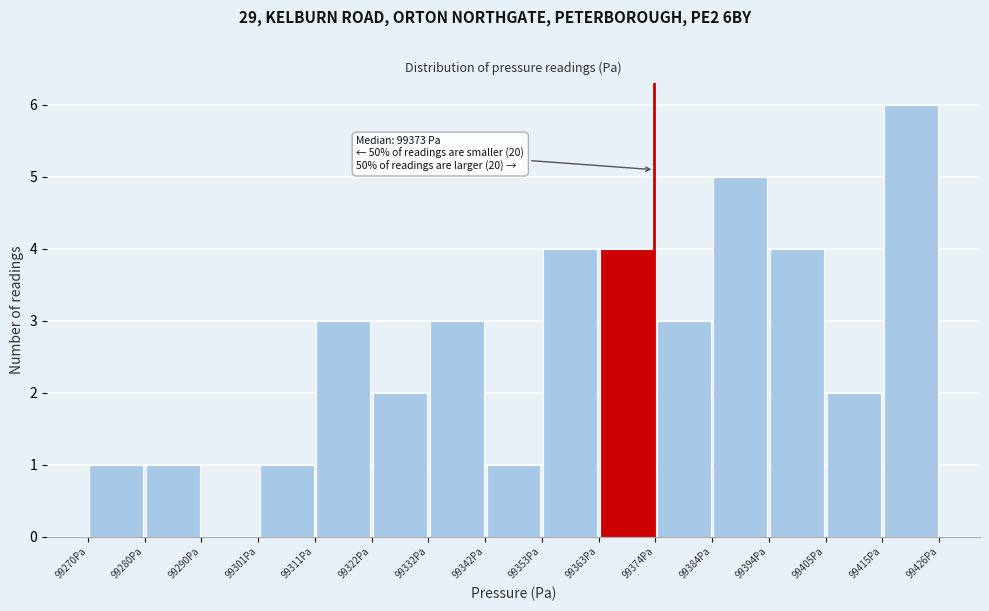

Which range on the x-axis has the tallest bar?

99416 to 99426